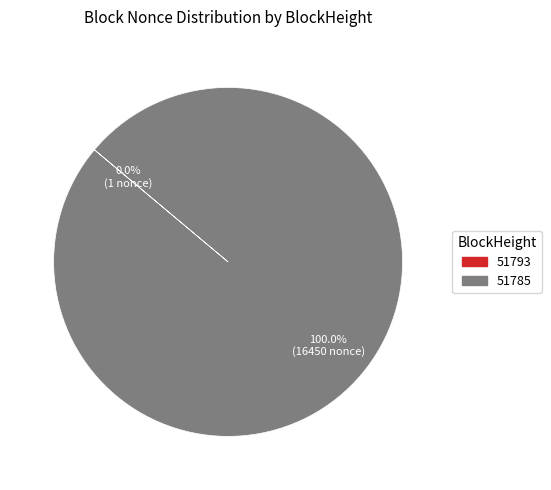

Which slice is the largest?

51785